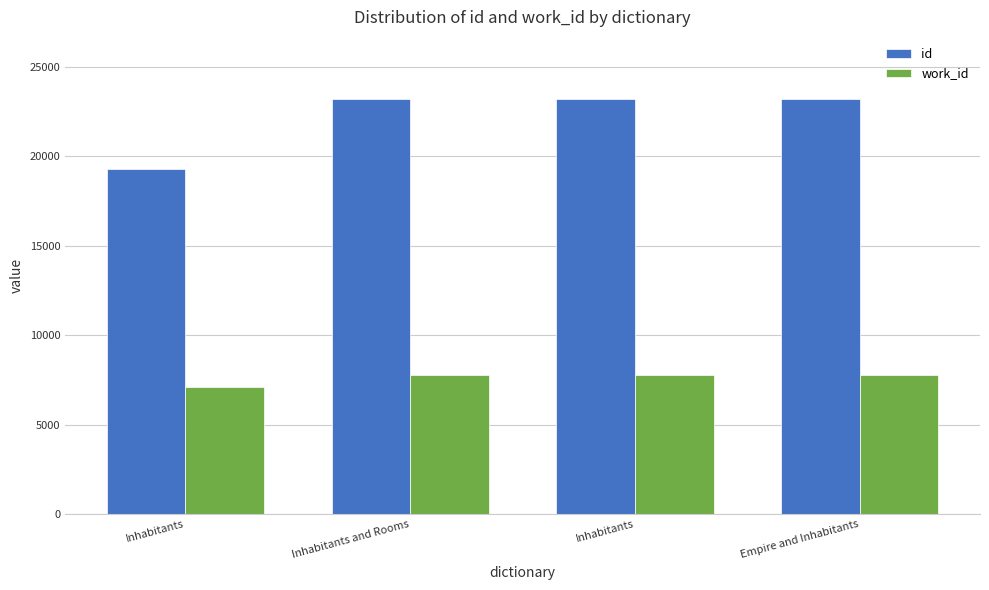

Is it true that id equals 5426 at Inhabitants?

False